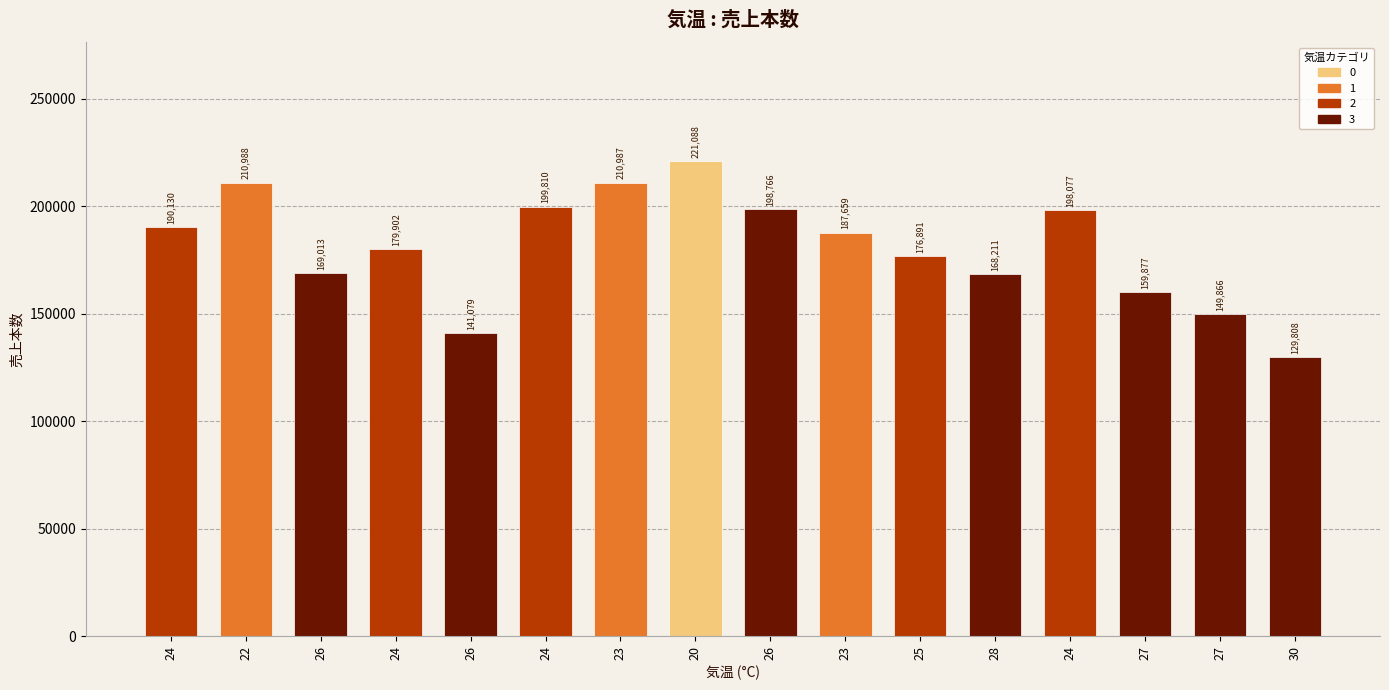

What is the ratio of the value at 28 to the value at 22?

0.8